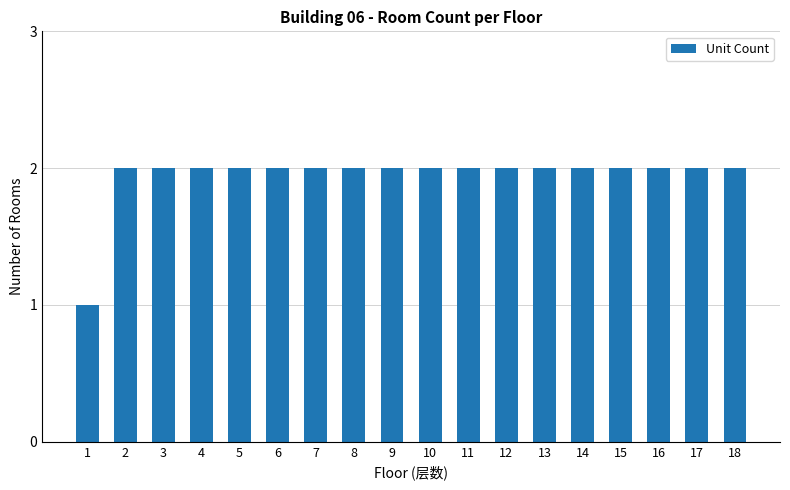

What is the smallest value displayed?

1